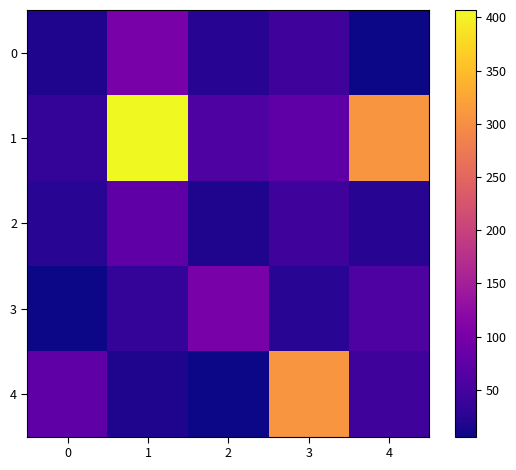

List the series in order of their peak value, highest first.

1, 4, 0, 3, 2